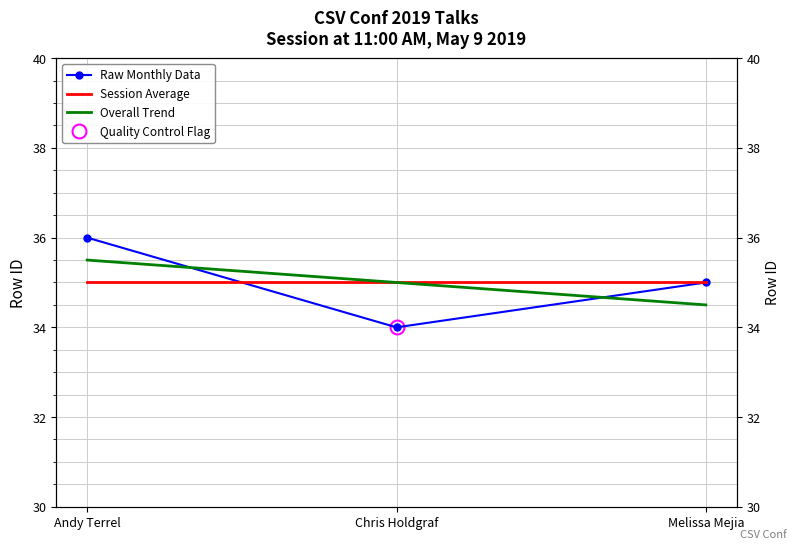

What is the smallest value displayed?

34.0